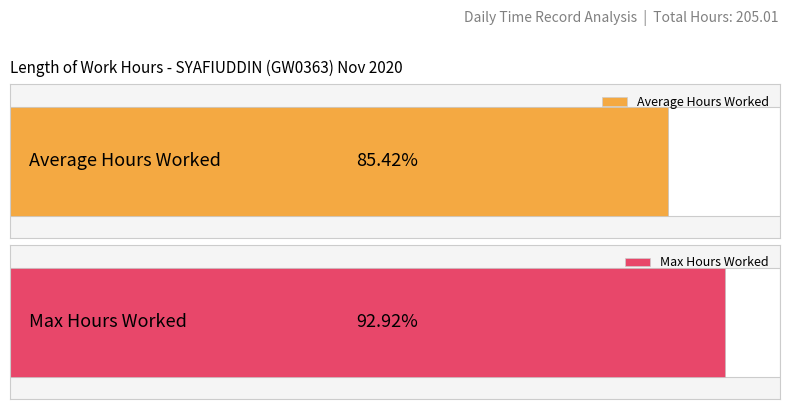

Are the bars grouped side by side (vs. stacked)?

No